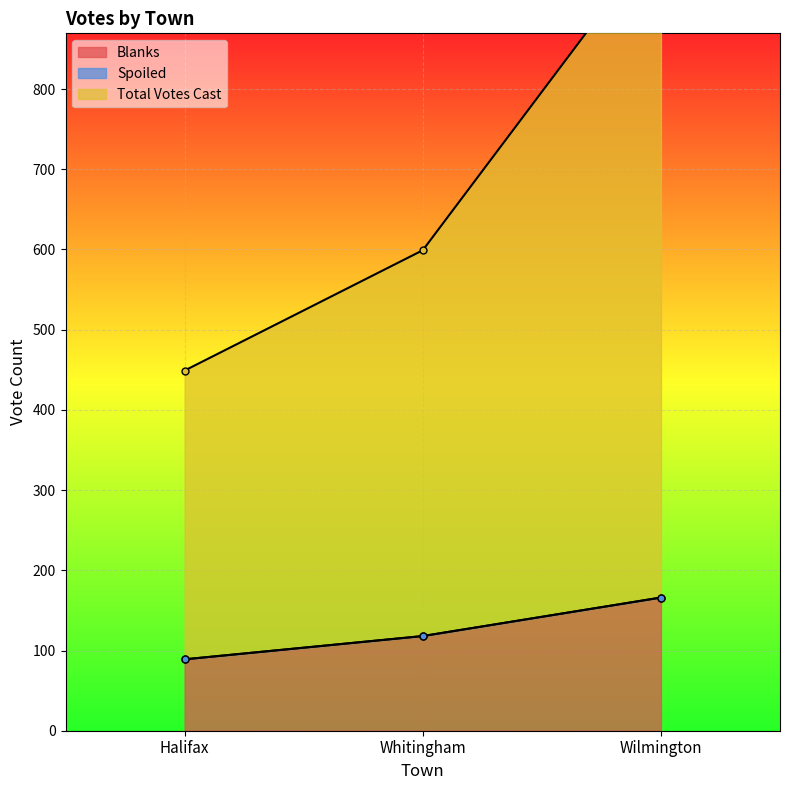

What is the approximate value of Blanks at Whitingham?

118